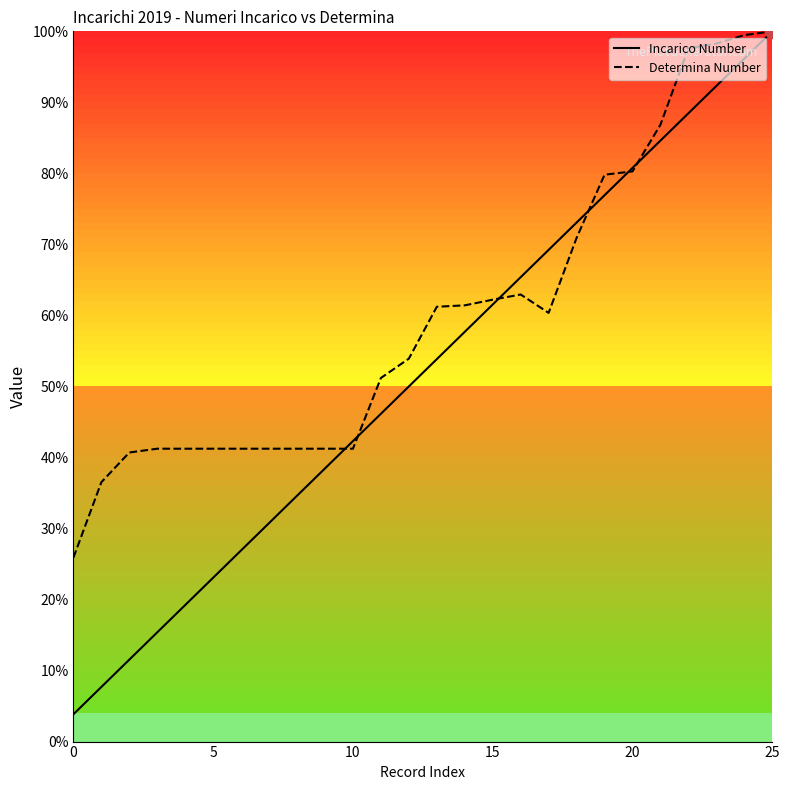

The value of Determina Number at 13 is 91.4. True or false?

False